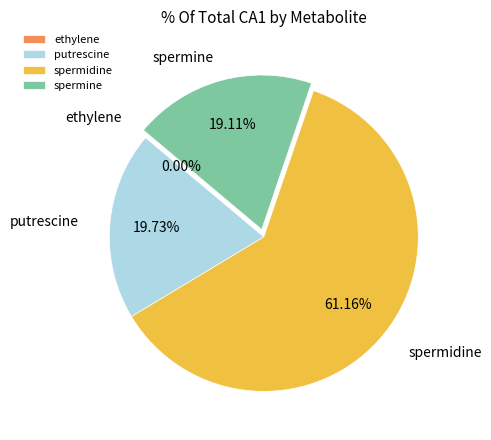

What is the largest slice in the pie chart?

spermidine